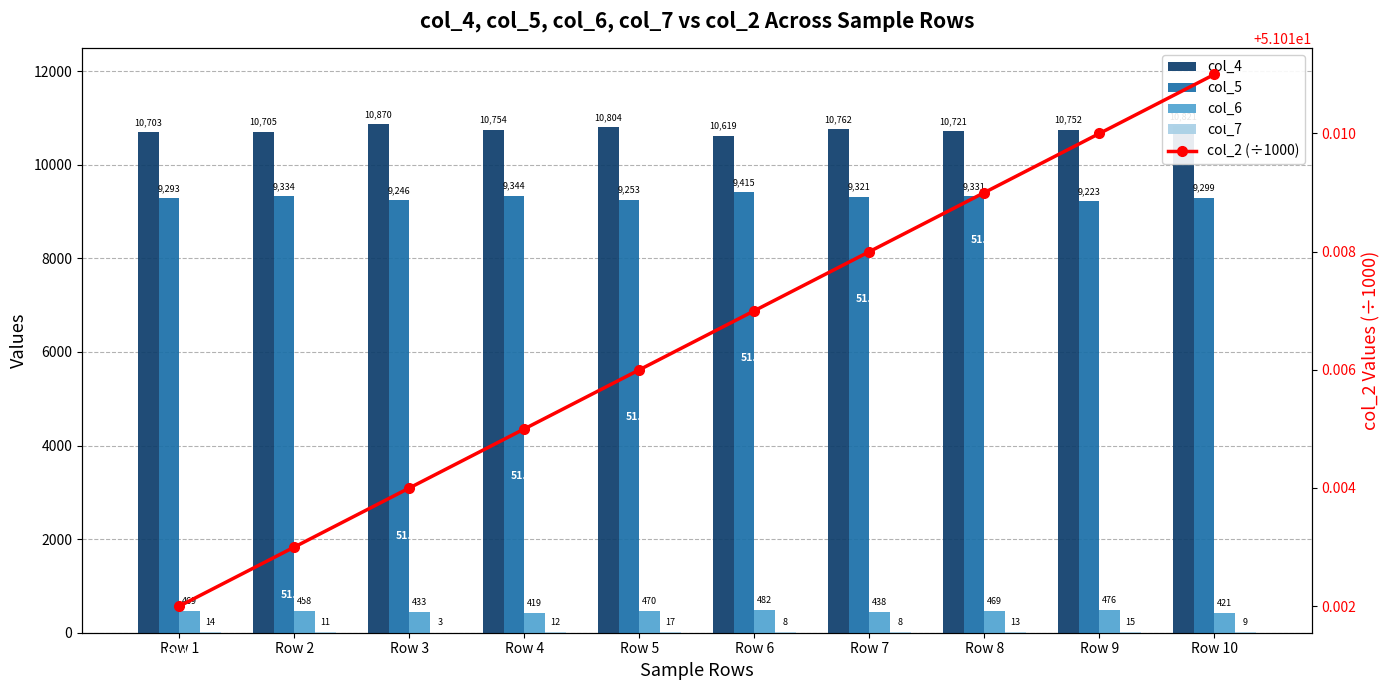

What is the value of the col_7 bar at the 2nd from the left?

11.0